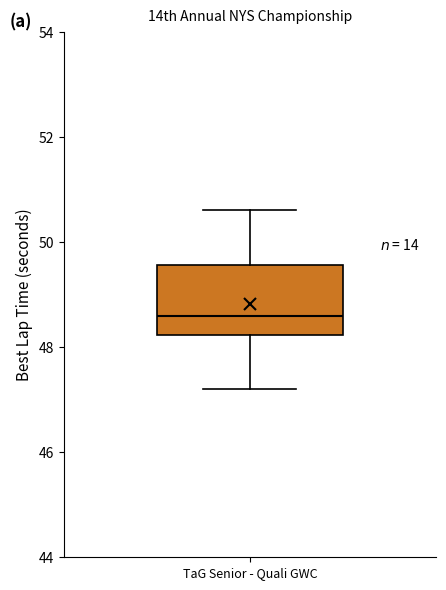

Where does the lower whisker of the box for TaG Senior - Quali GWC end on the y-axis? The values are not printed on the chart, so give them approximately, as read against the axis.

47.2